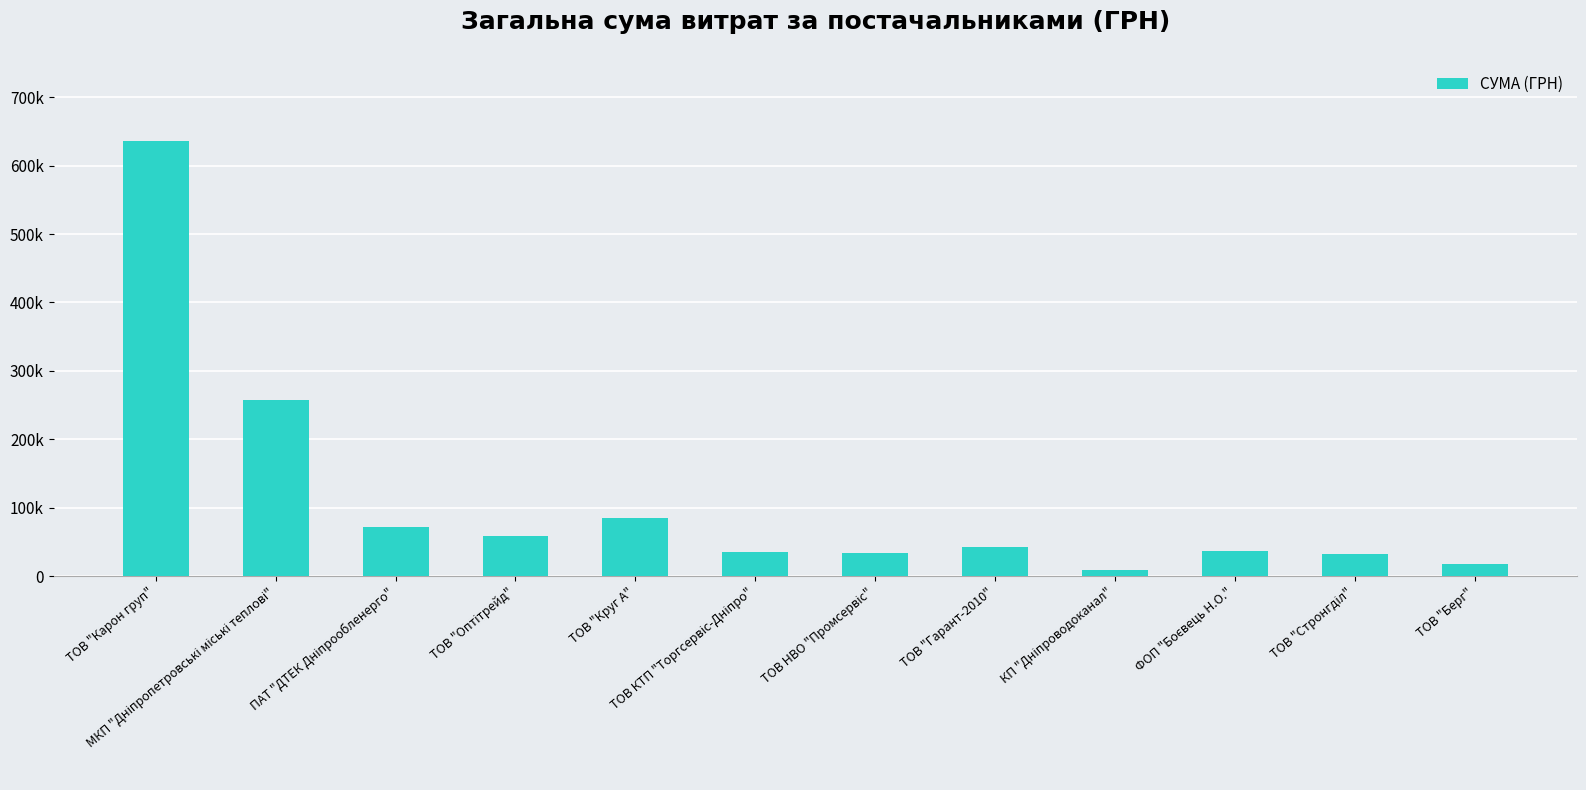

What is the minimum value shown in the chart?

8714.7